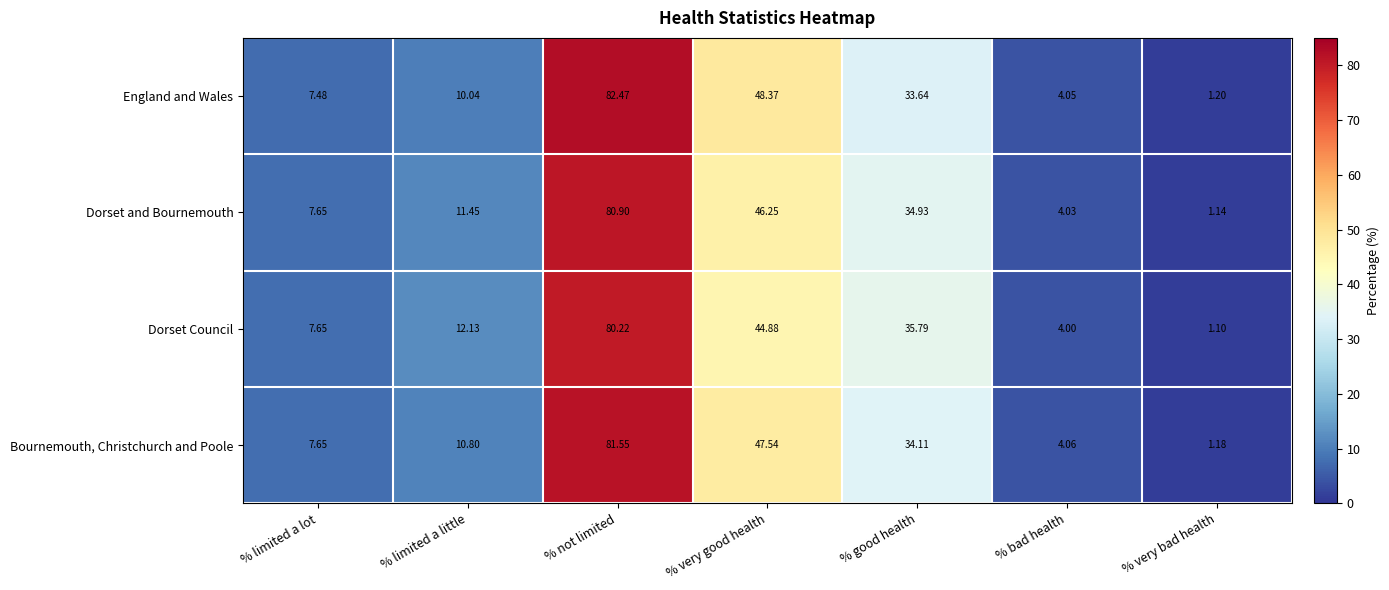

Which label corresponds to the smallest value in the chart?

% very bad health